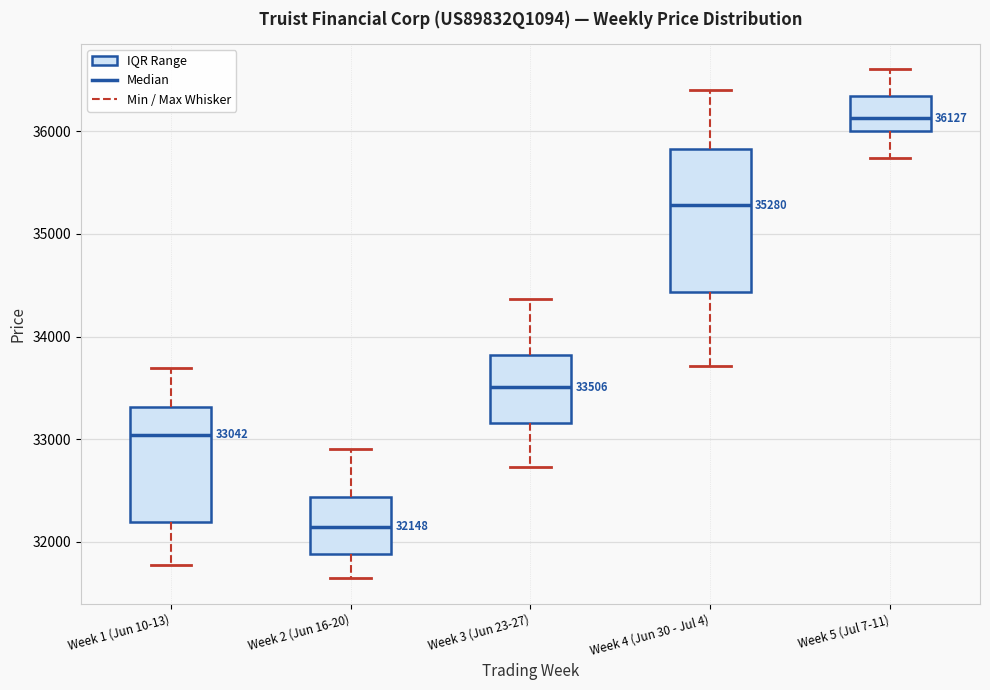

Which box is the tallest, from its lower edge to its upper edge?

Week 4 (Jun 30 - Jul 4)